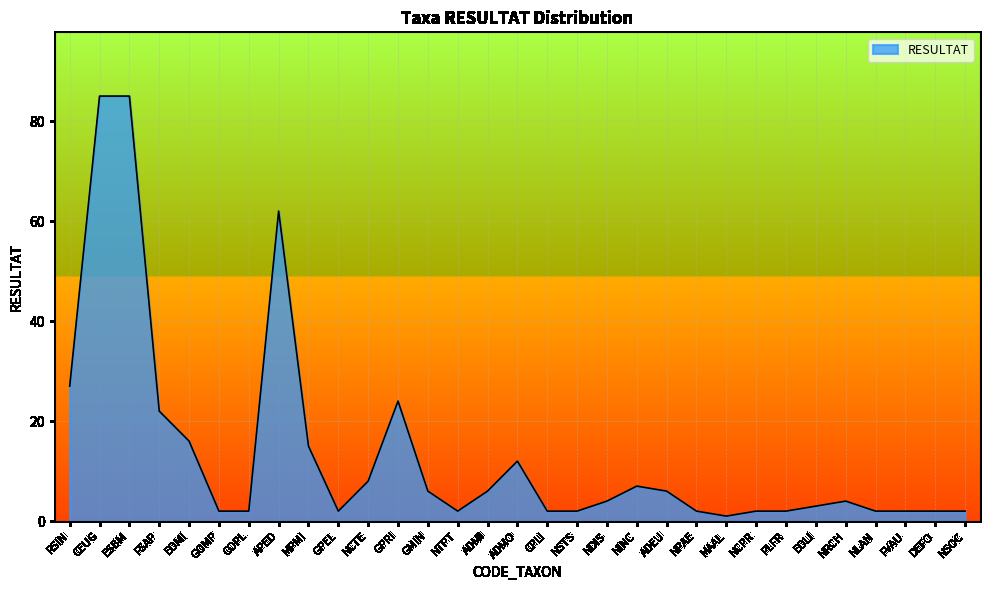

The chart shows a value of 6 at ADMO. True or false?

False